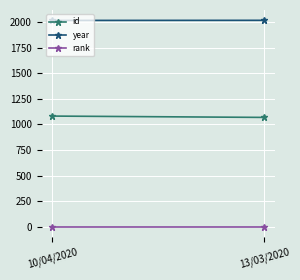

What is the label of the 1st point from the left?

10/04/2020